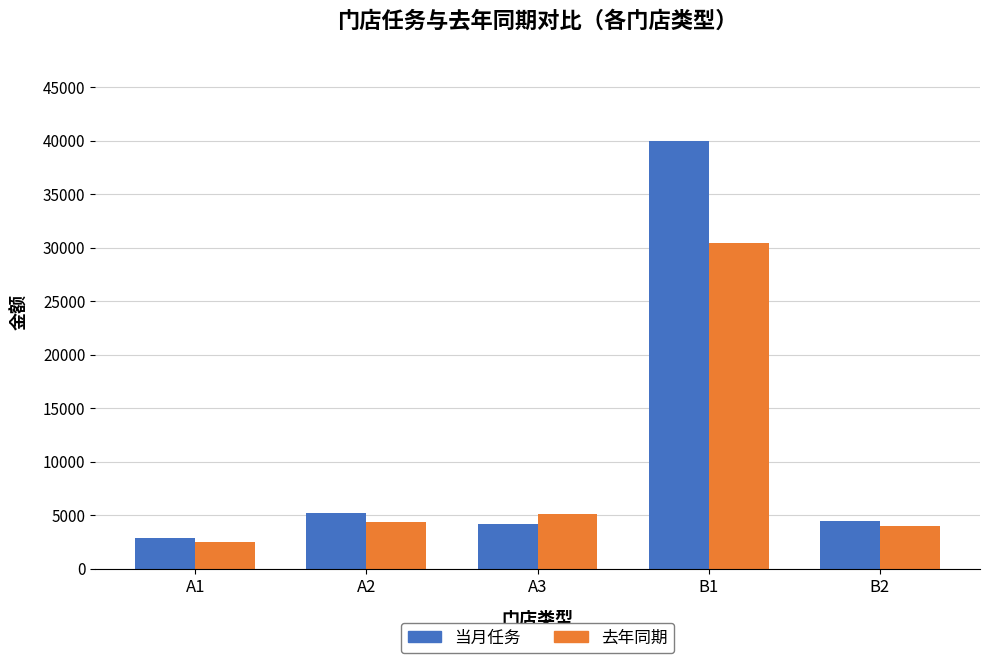

At which category is the sum across all series the highest?

B1